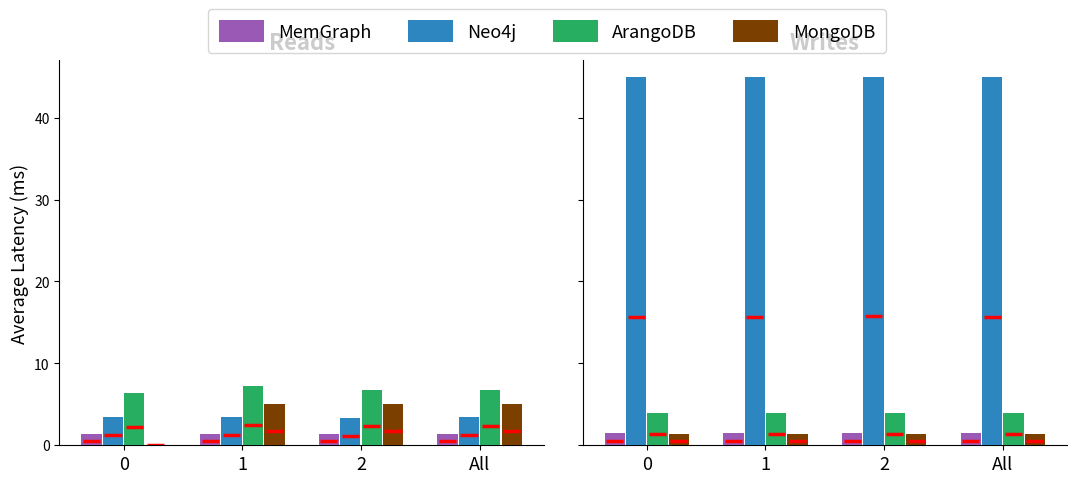

What is the total value across all series at All?

51.8